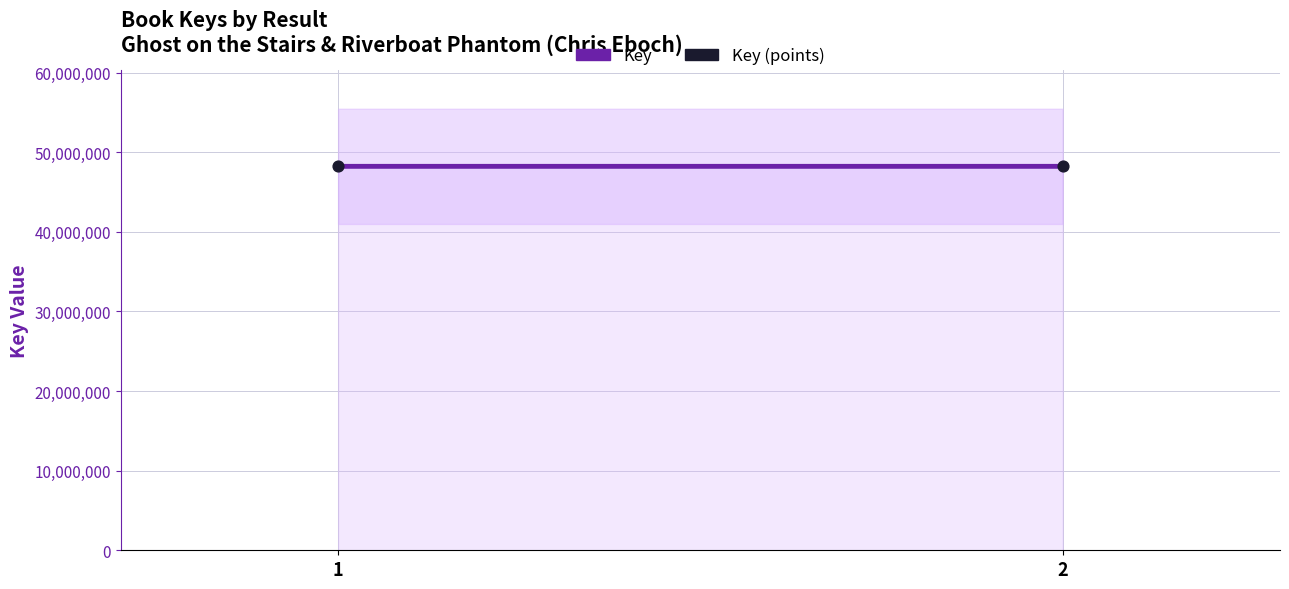

Count the number of points in this scatter plot.

2